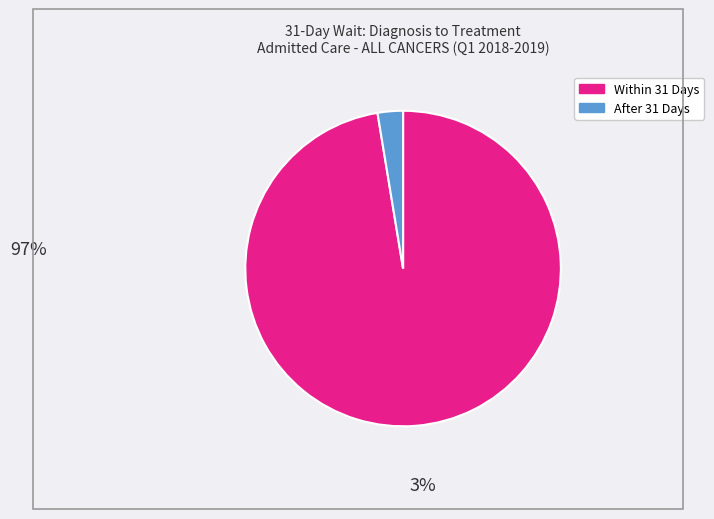

Approximately how many times larger is the value at Within 31 Days compared to After 31 Days?

37.5